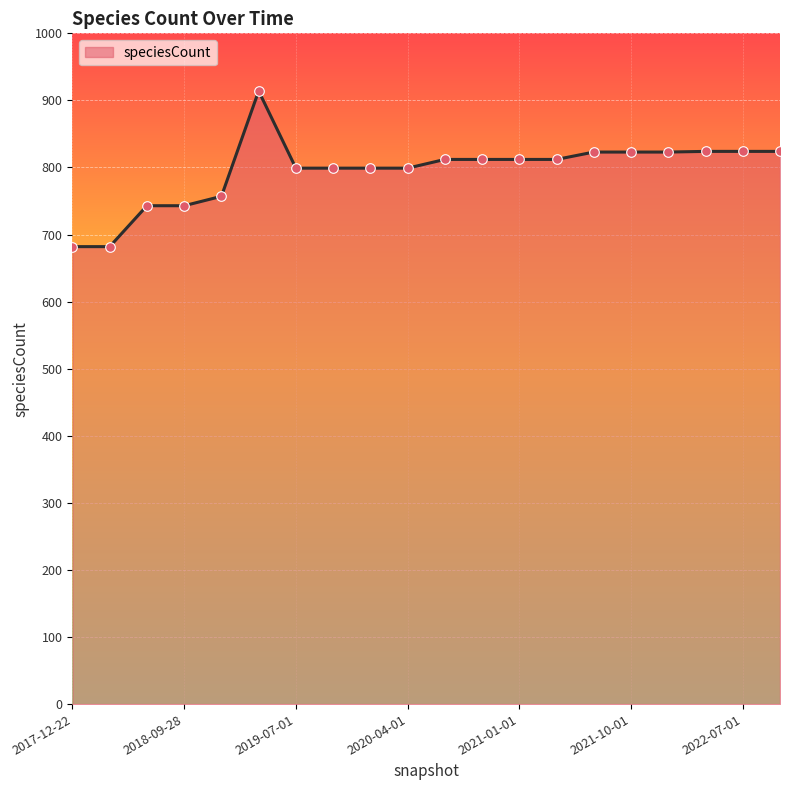

What is the smallest value displayed?

682